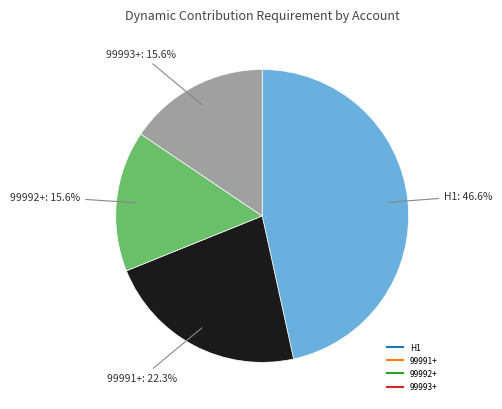

Is there any slice that represents more than half of the pie?

No